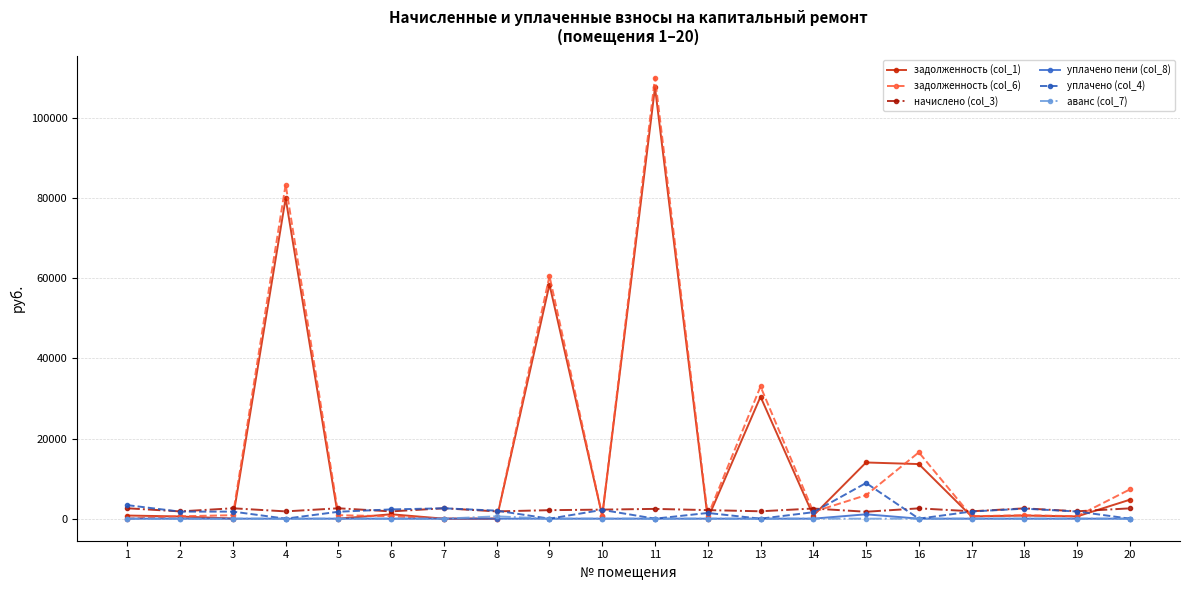

The value of задолженность (col_6) at 4 is 83431.0. True or false?

True